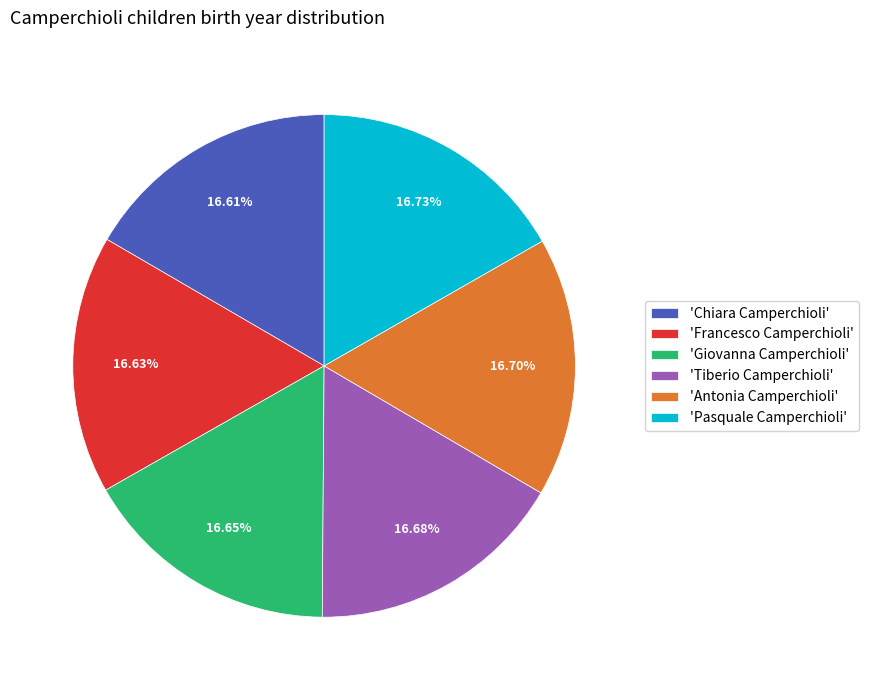

Is there any slice that represents more than half of the pie?

No